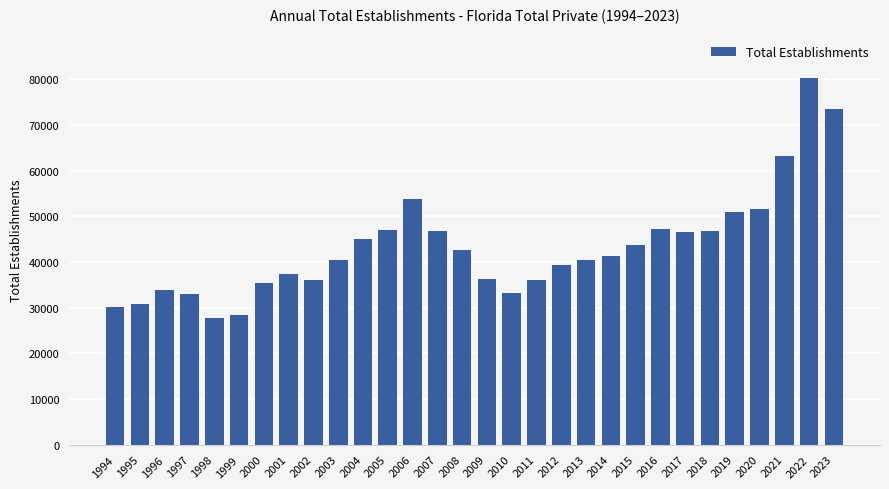

At which label is the value closest to 53925?

2006